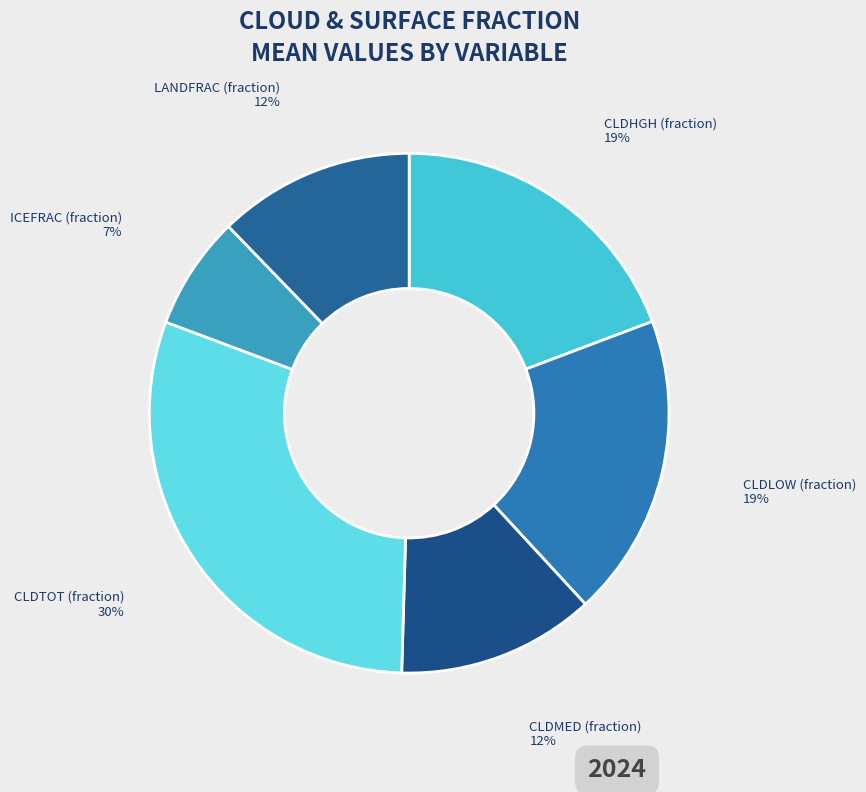

Is the sum of CLDMED (fraction) and CLDLOW (fraction) greater than half?

No